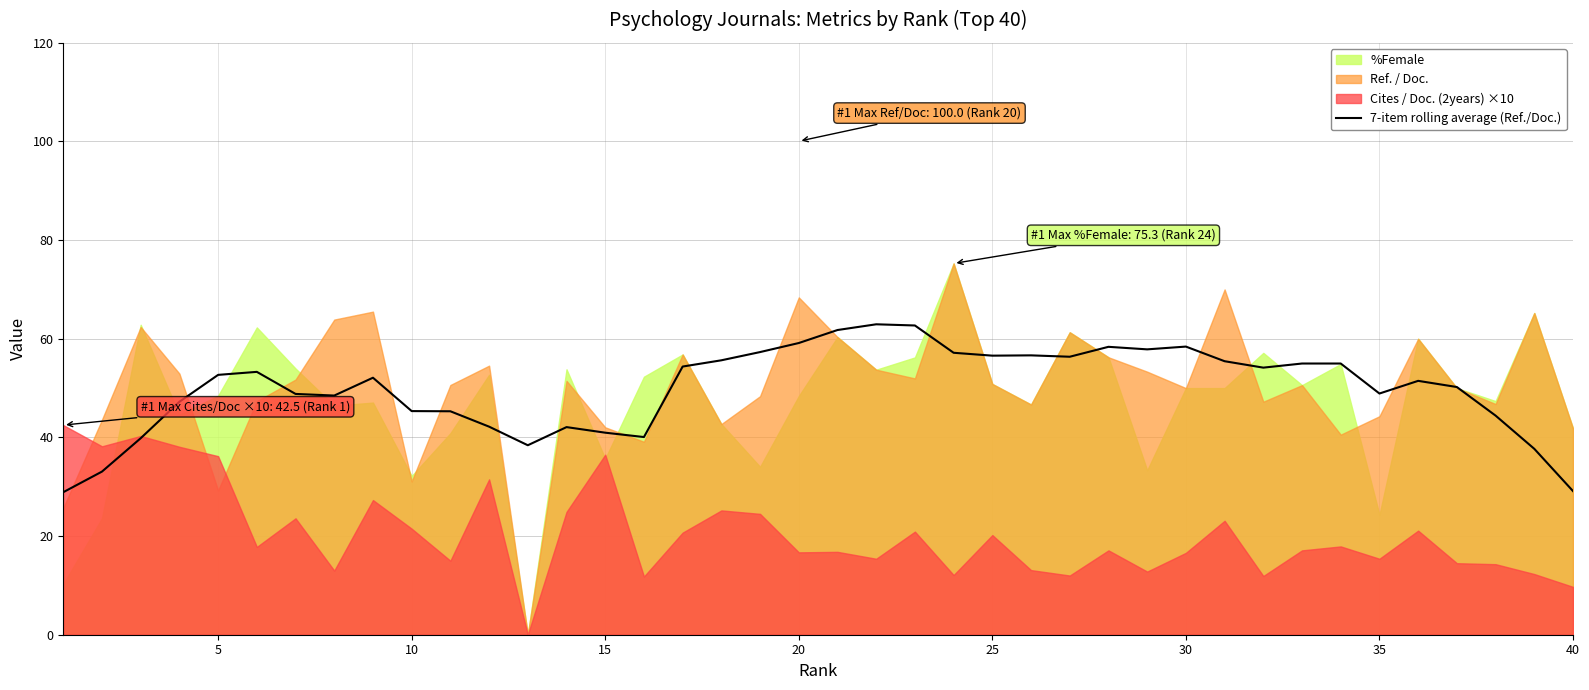

The 7-item rolling average (Ref./Doc.) series shows 17.6 at 15. True or false?

False